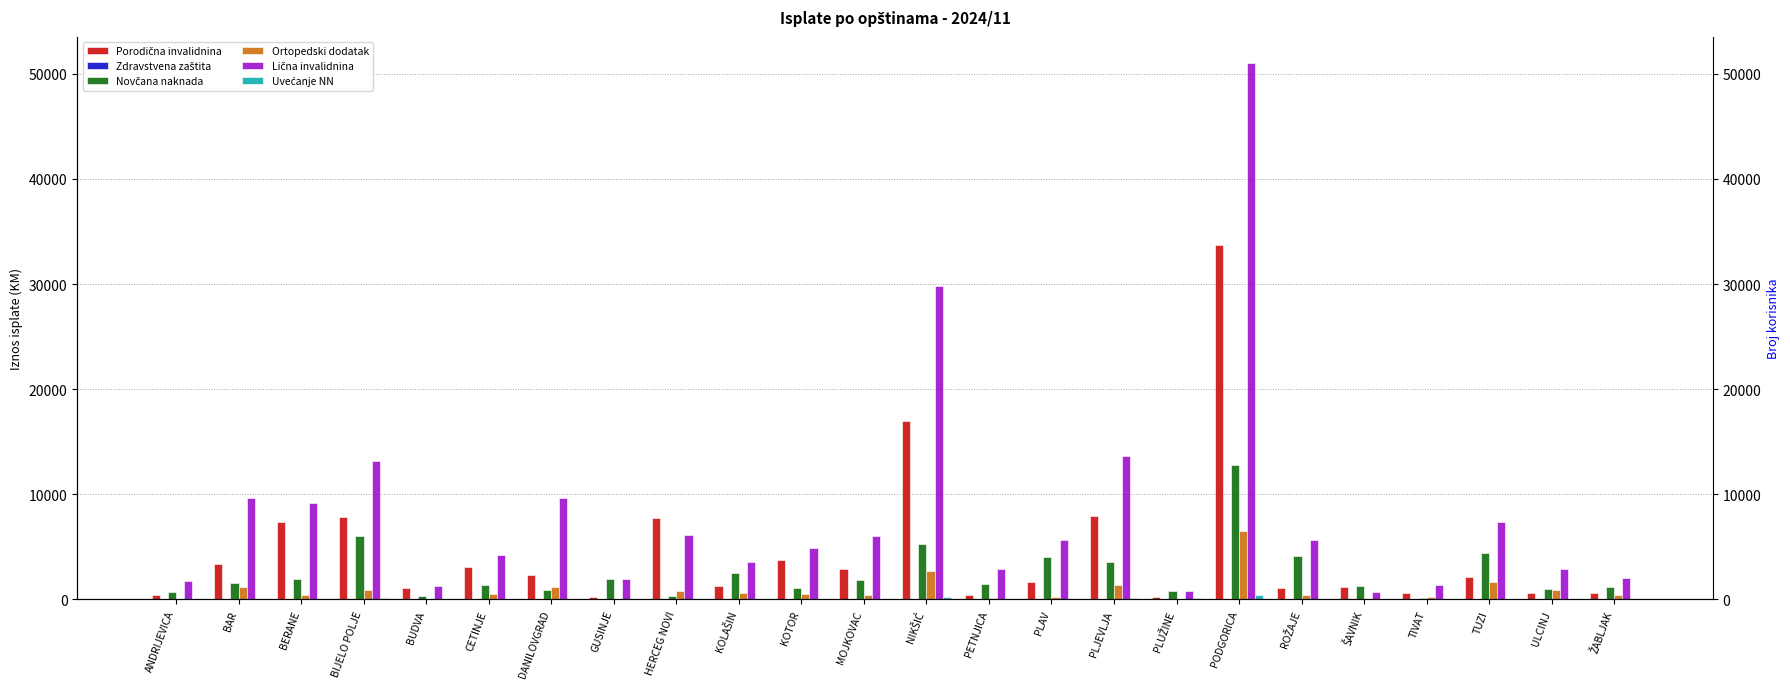

Which category has the lowest value in the Zdravstvena zaštita series?

ANDRIJEVICA